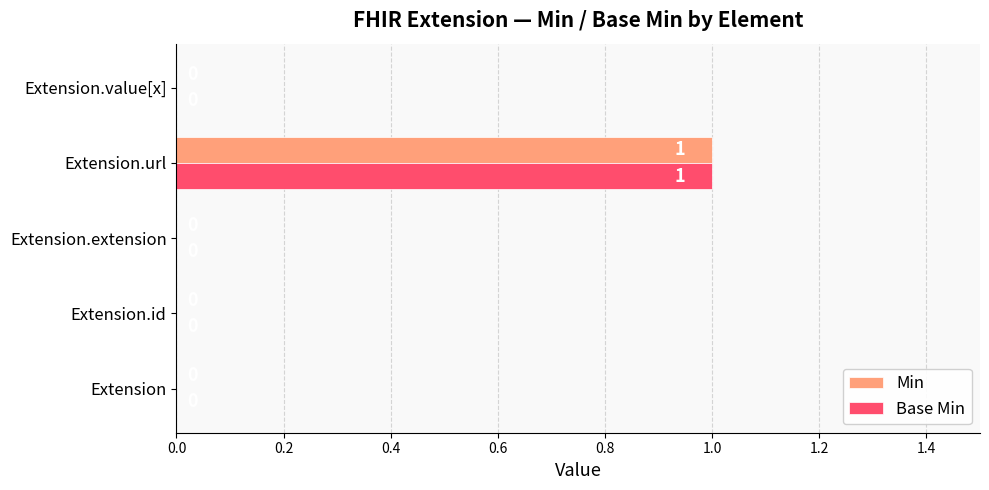

How many Base Min values are between 0 and 1?

5